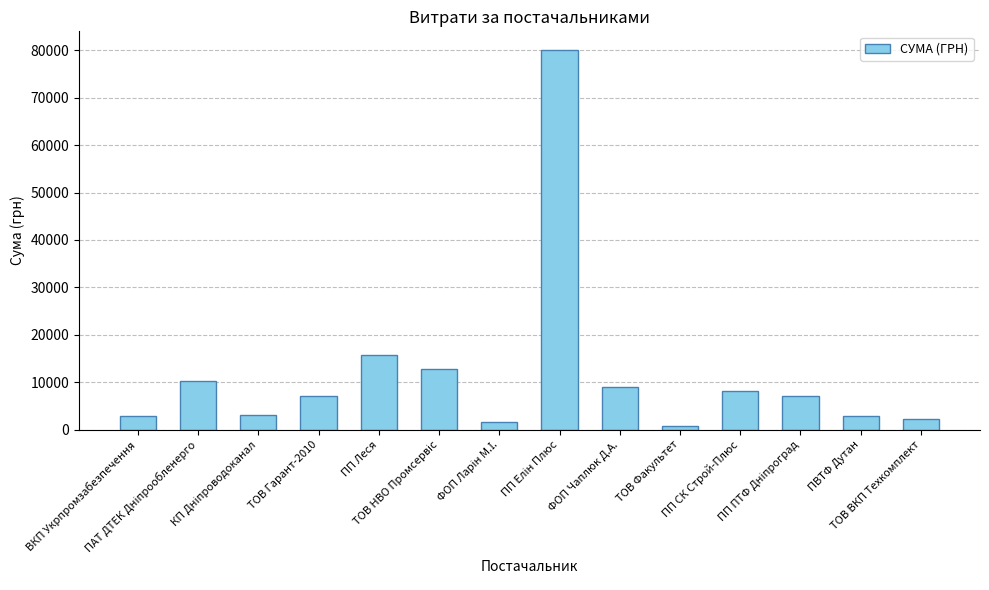

What is the minimum value shown in the chart?

750.0